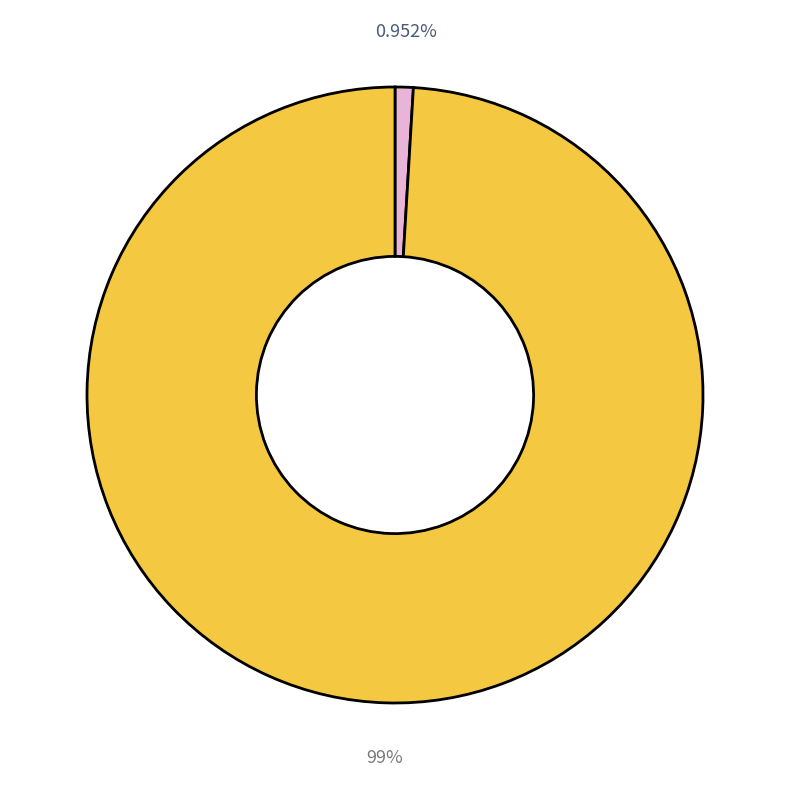

To the nearest percent, what is the difference between the largest and smallest slice percentages?

98%